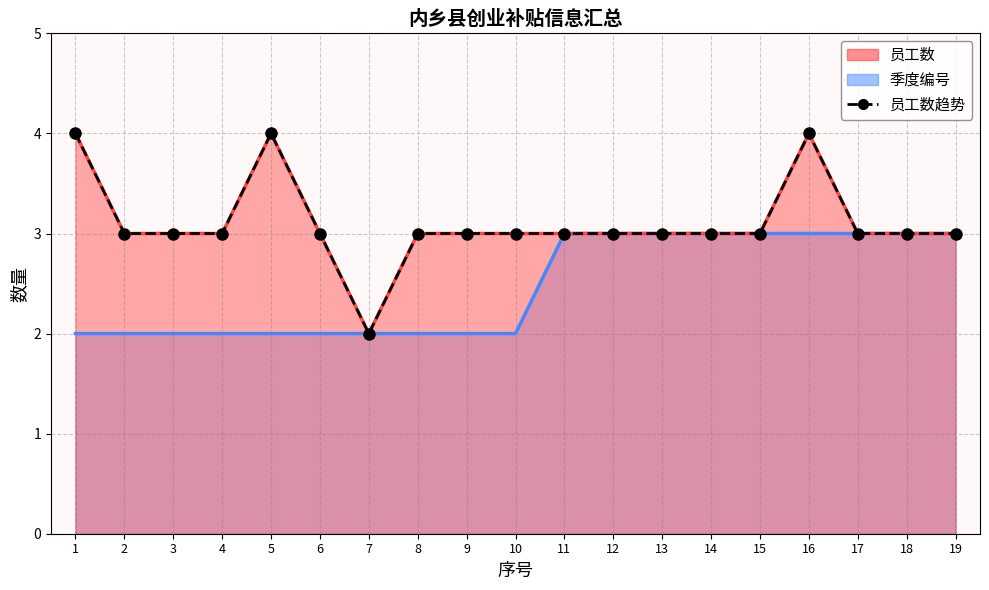

How many points are lower than both their immediate neighbors (excluding endpoints)?

1